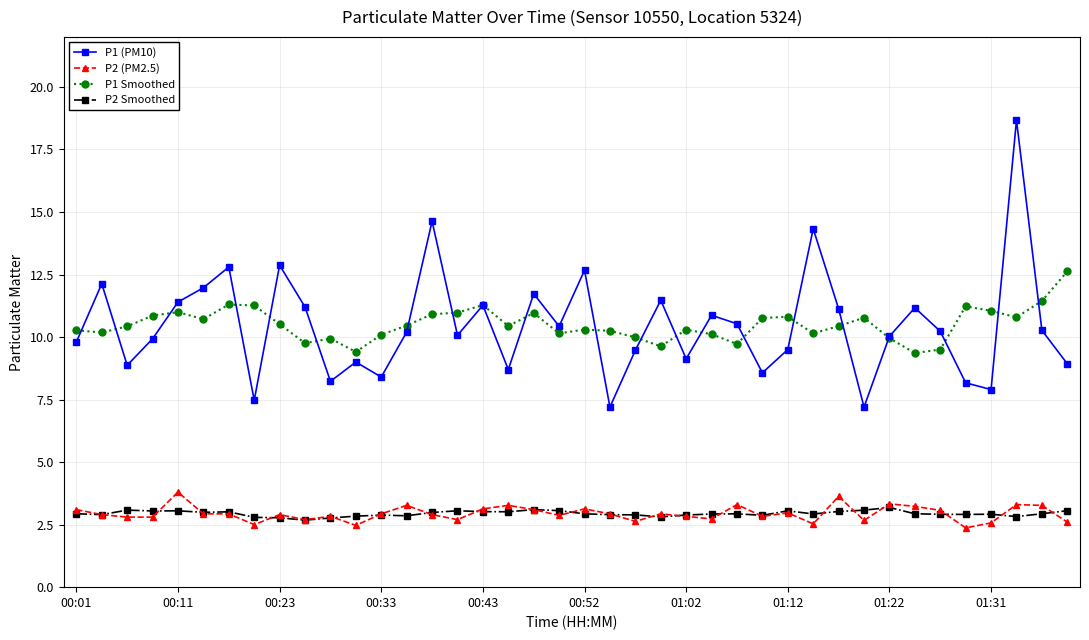

What is the value of the P1 Smoothed point at the 35th from the left?

9.5